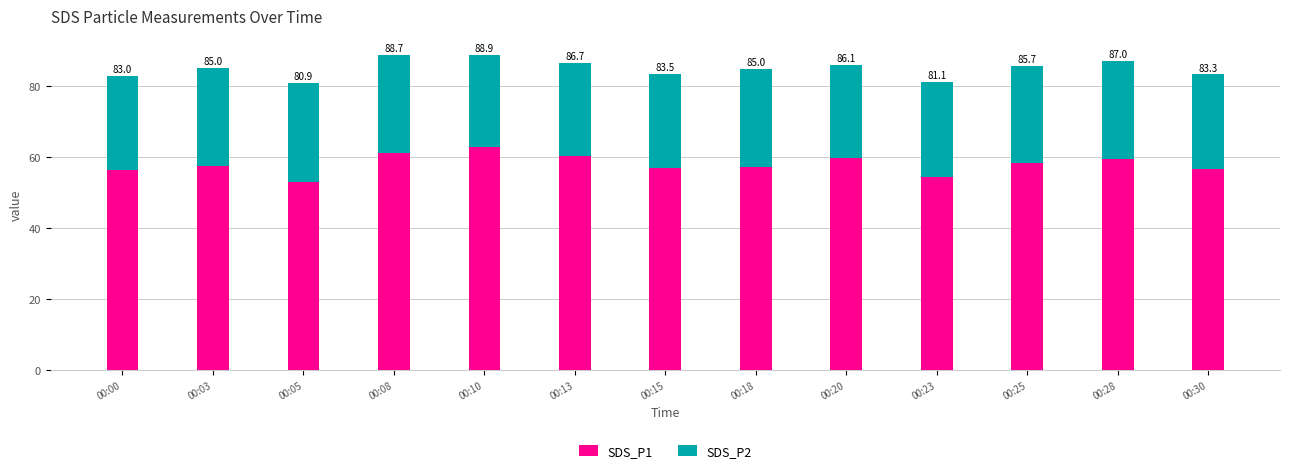

Which series has the widest spread of values?

SDS_P1